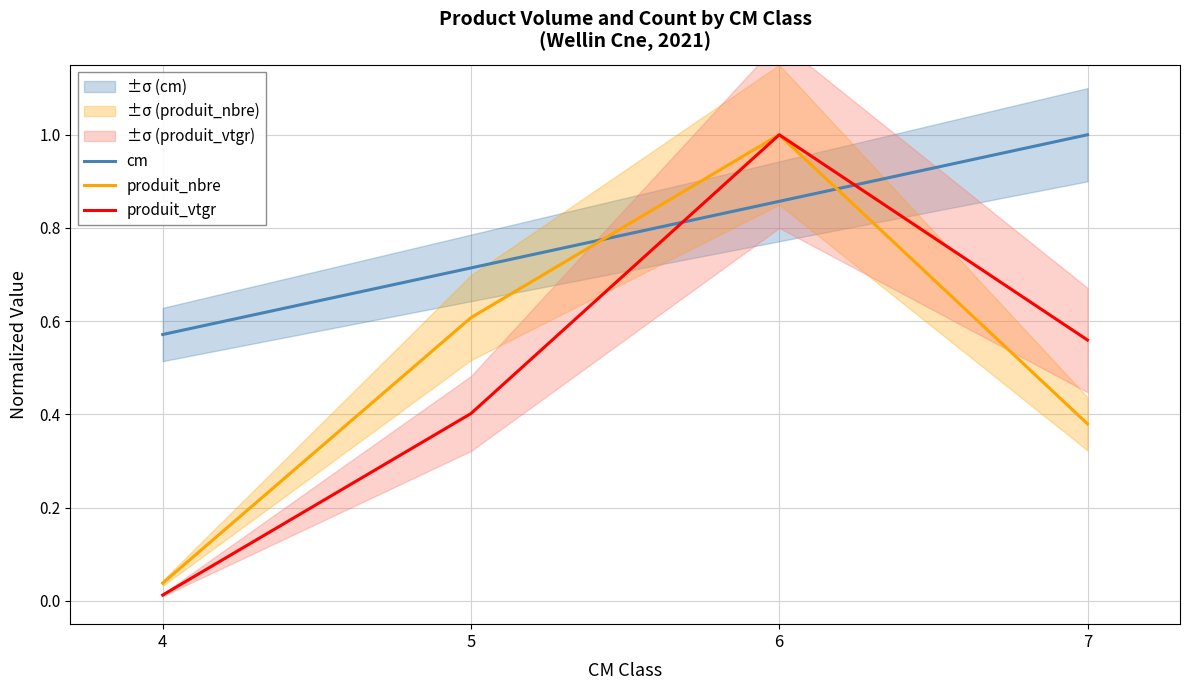

Reading left to right, list all the values displayed in this chart.

cm: 0.6	0.7	0.9	1.0
produit_nbre: 0.0	0.6	1.0	0.4
produit_vtgr: 0.0	0.4	1.0	0.6